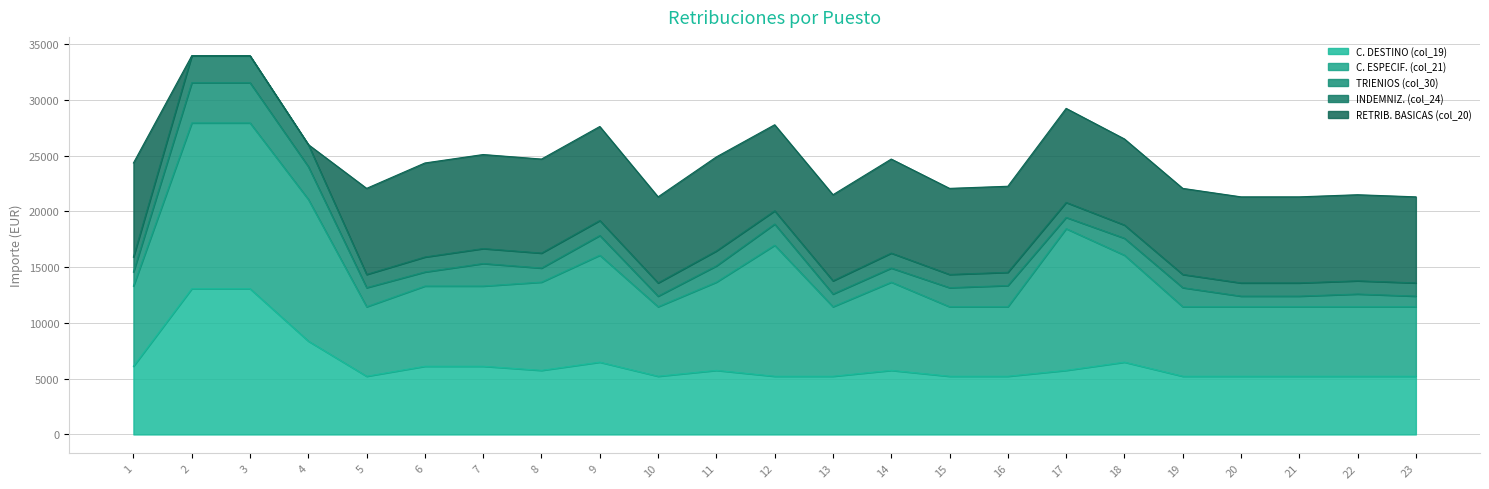

Rank the series at 14 from highest to lowest value.

RETRIB. BASICAS (col_20), C. ESPECIF. (col_21), C. DESTINO (col_19), INDEMNIZ. (col_24), TRIENIOS (col_30)